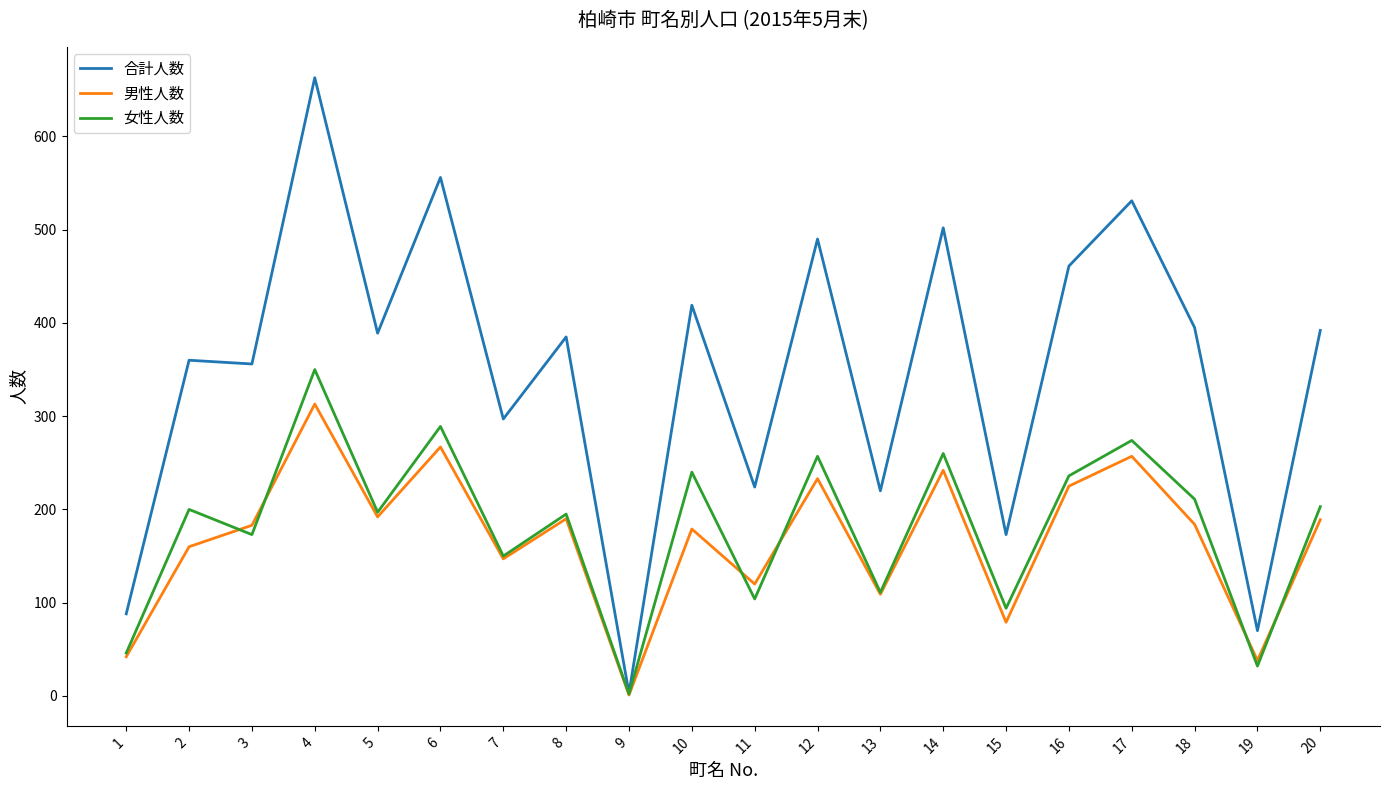

Which series has the largest total across all categories?

合計人数